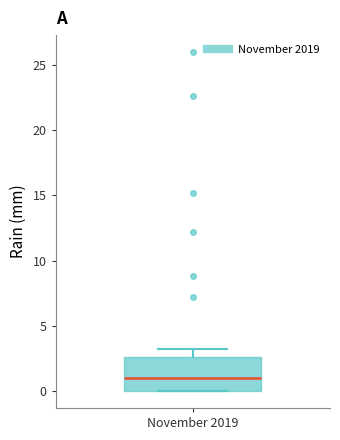

Where is the lower edge of the box for November 2019 on the y-axis? The values are not printed on the chart, so give them approximately, as read against the axis.

0.0